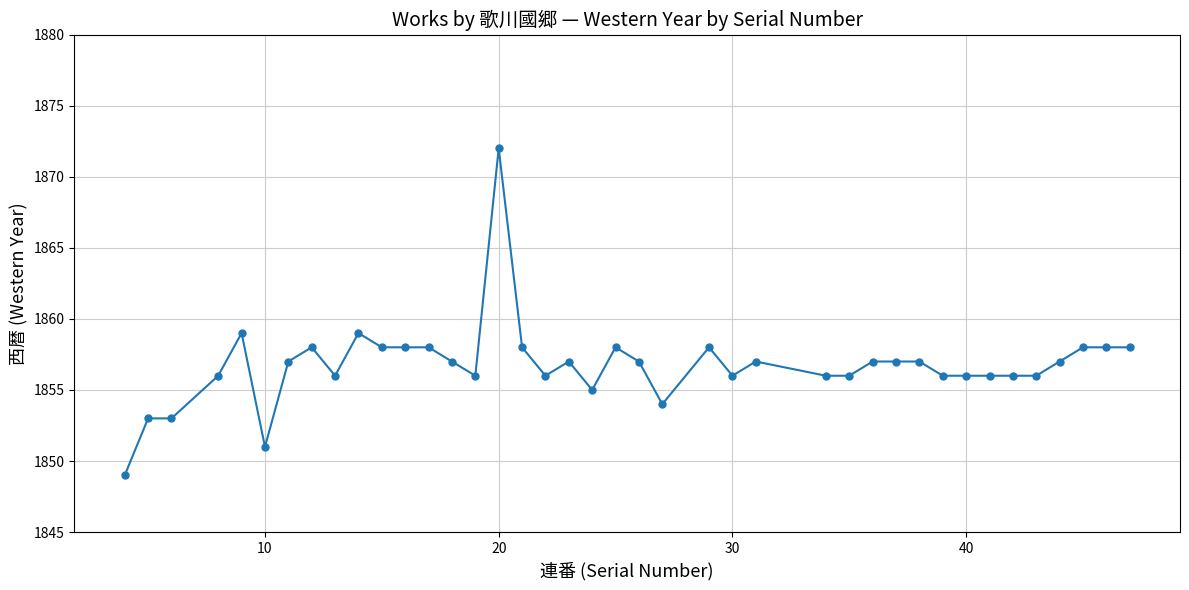

What is the value of the 22nd point from the left?

1857